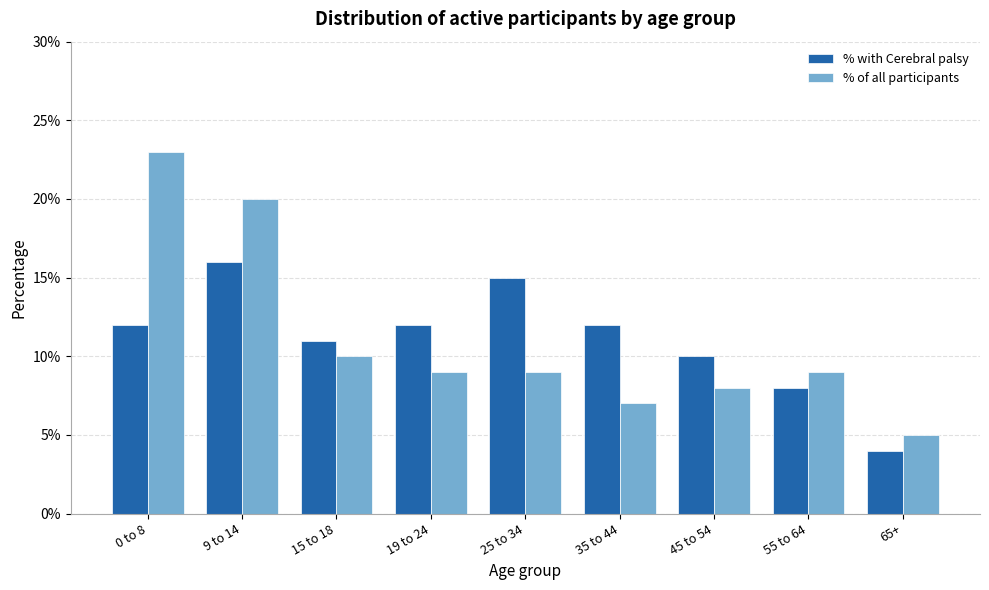

What is the sum of all % with Cerebral palsy values?

1.0